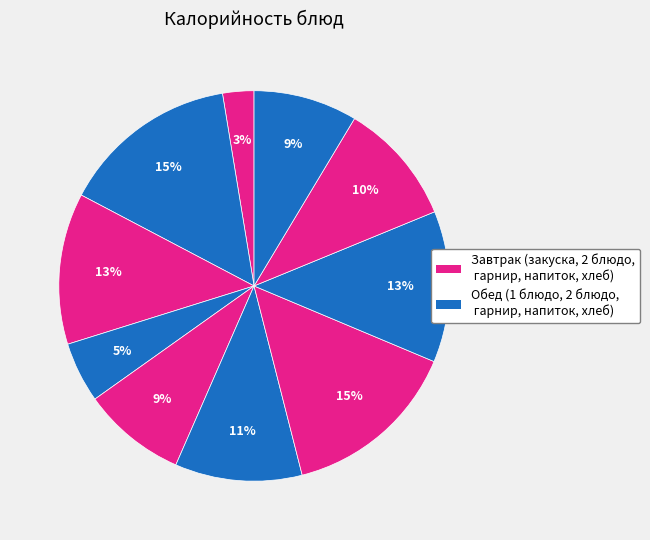

Count the number of slices in the pie.

10